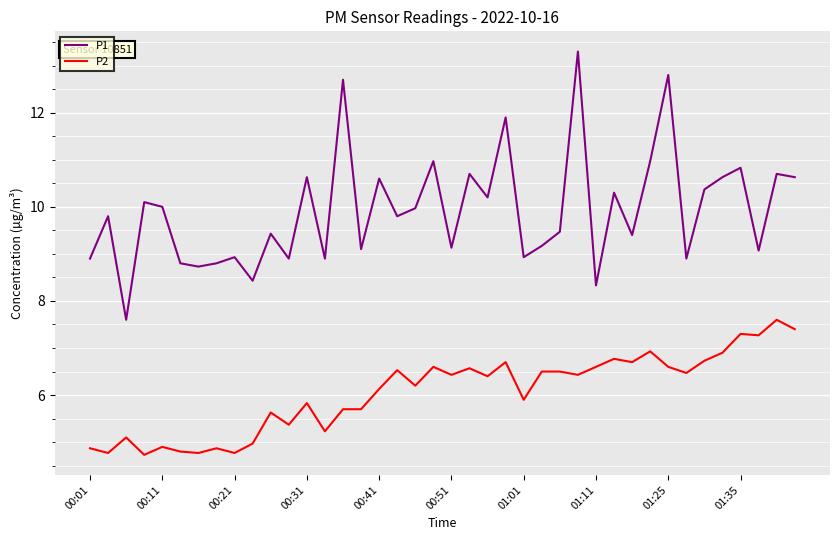

Which series has the widest spread of values?

P1